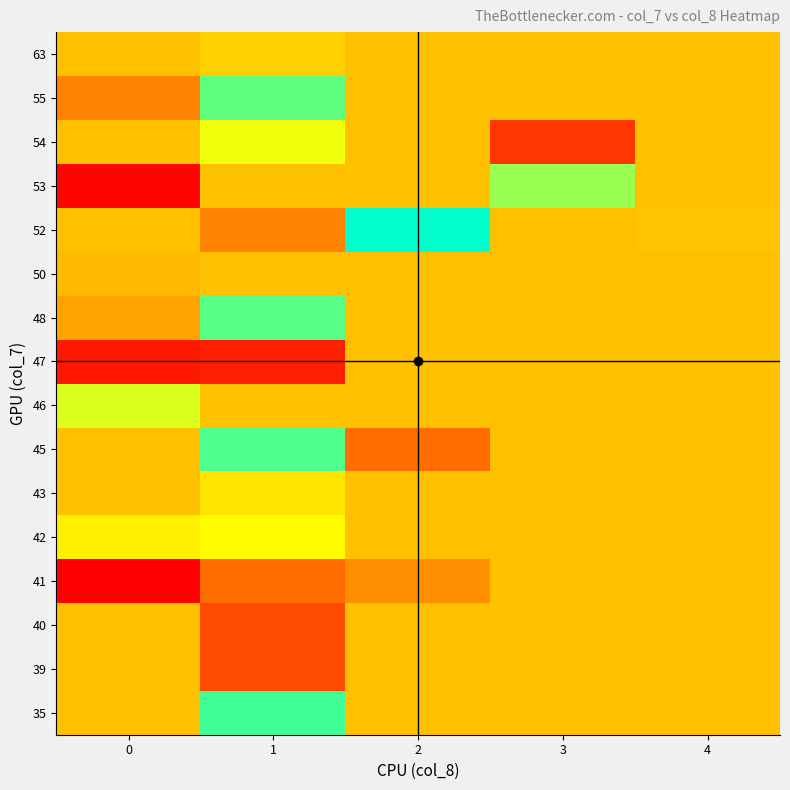

What is the greatest value displayed?

1.0